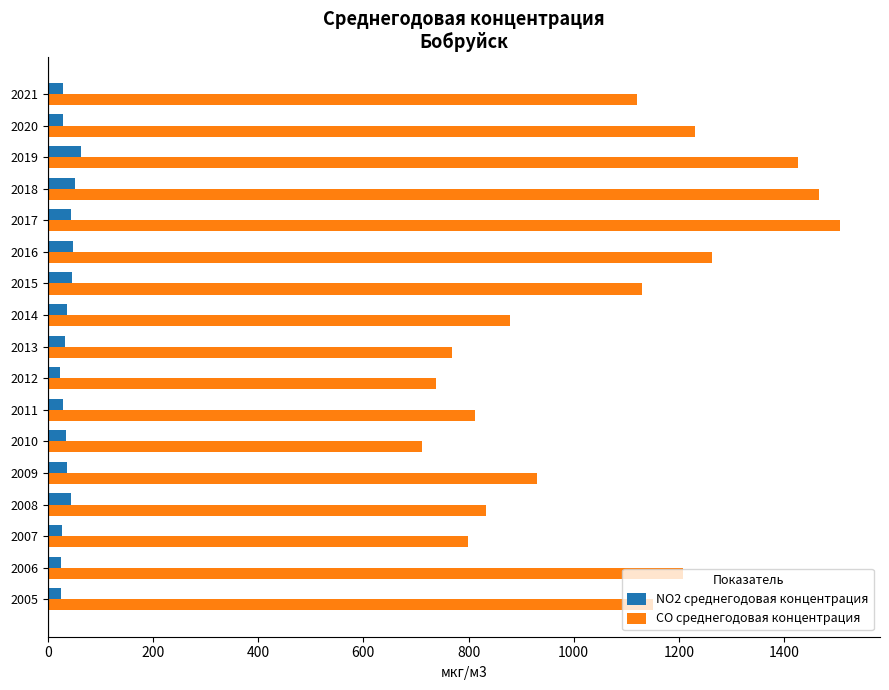

What is the smallest value displayed?

24